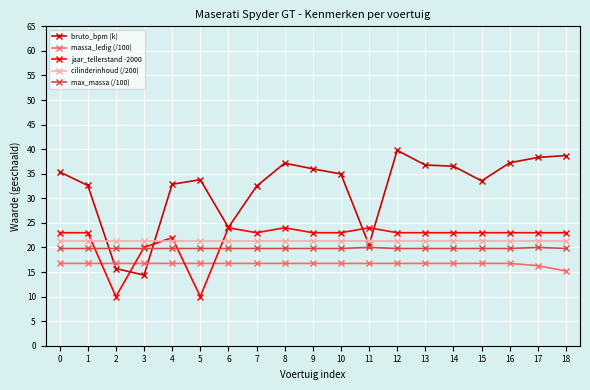

Between 9 and 12, which series saw the biggest shift?

bruto_bpm (k)